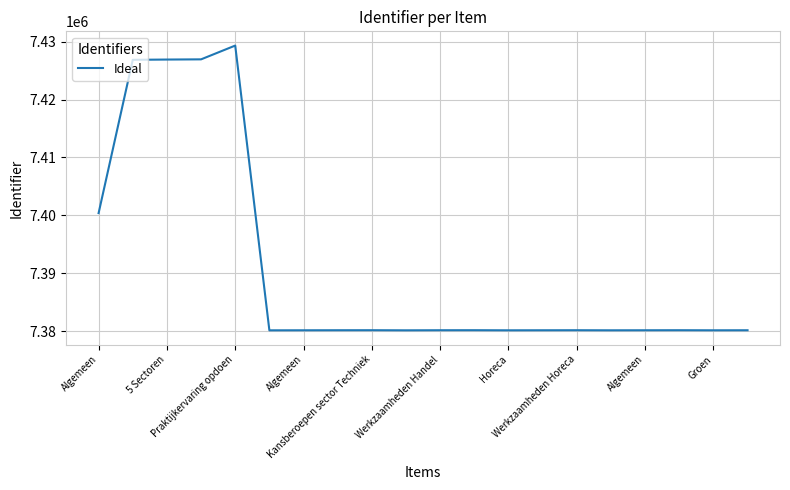

What is the smallest value displayed?

7380117